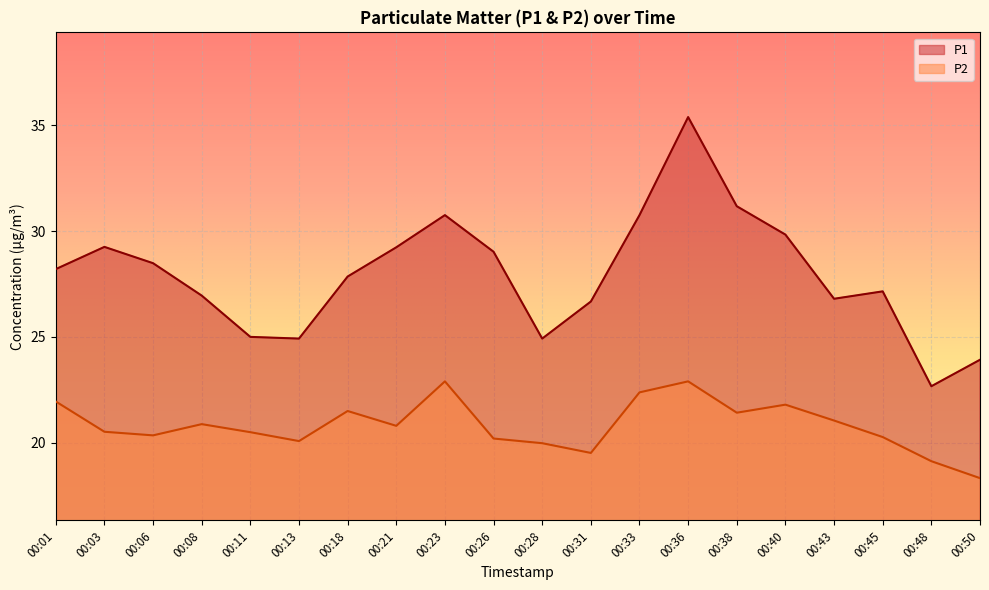

At which category is the sum across all series the highest?

00:36